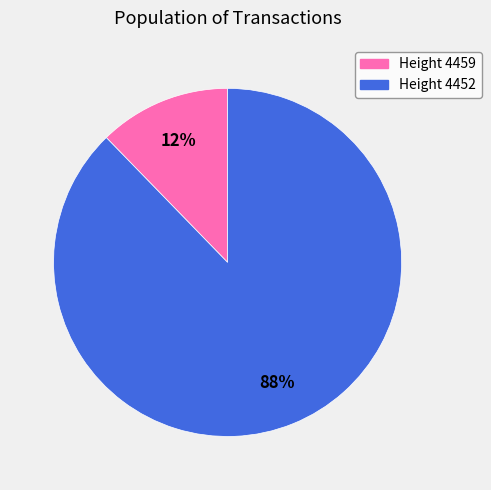

Between Height 4452 and Height 4459, which is larger?

Height 4452